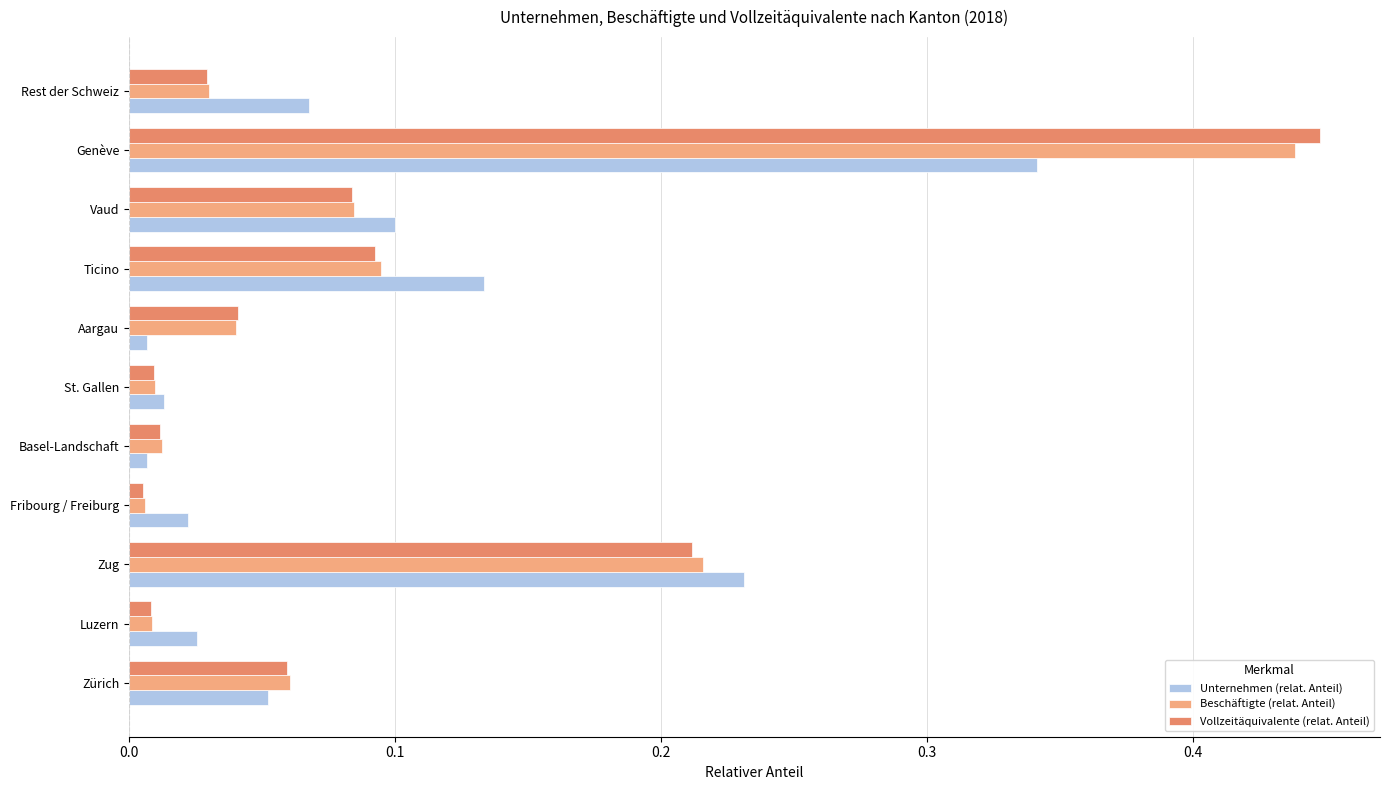

What is the sum of all Unternehmen (relat. Anteil) values?

1.0